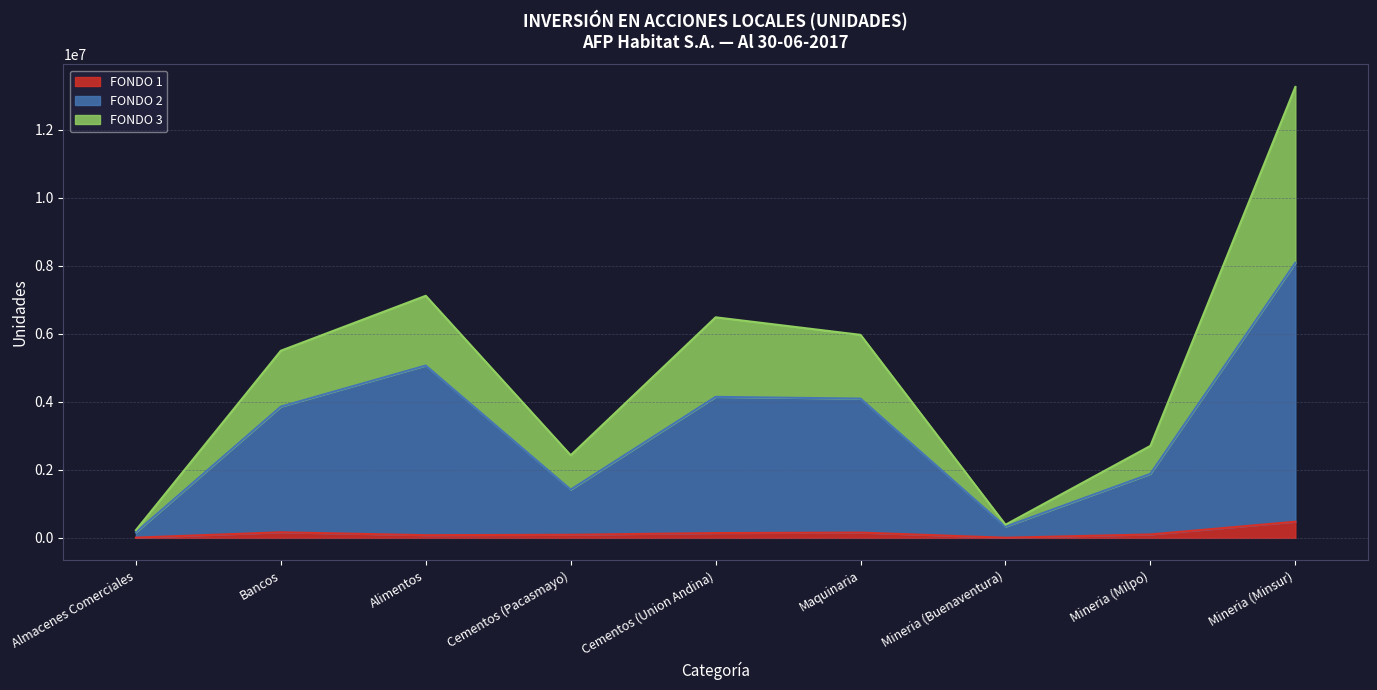

True or false: FONDO 2 has more than 0 interior local peaks.

True